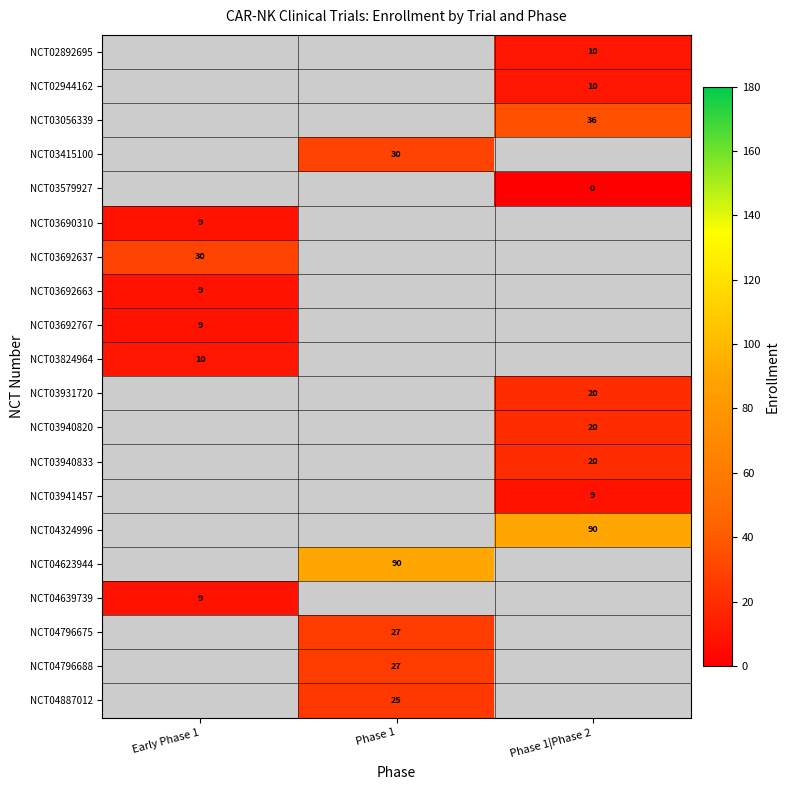

How many values in row_9 are above zero?

1